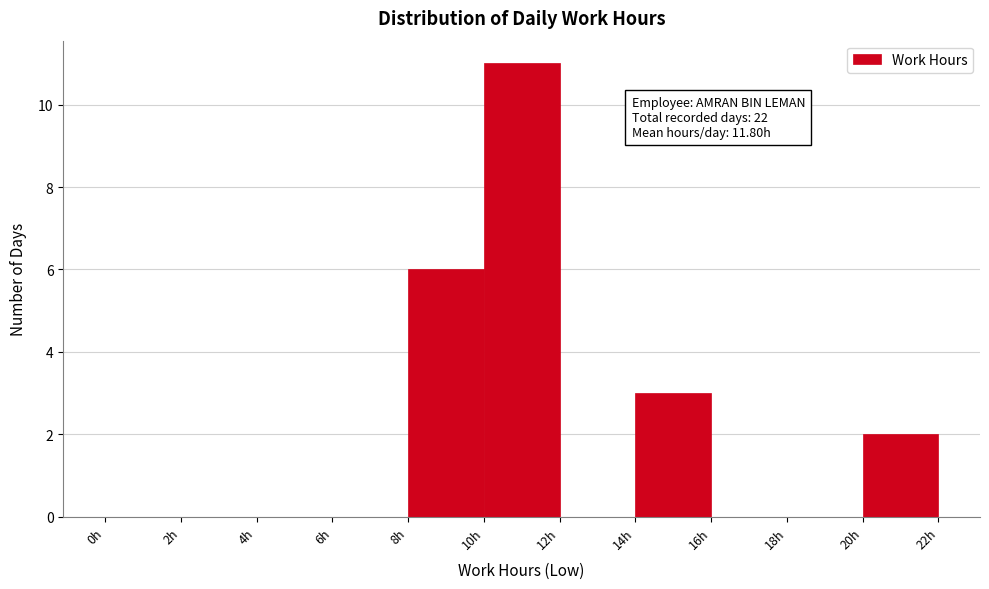

Over which range of the x-axis is the bar tallest?

10 to 12